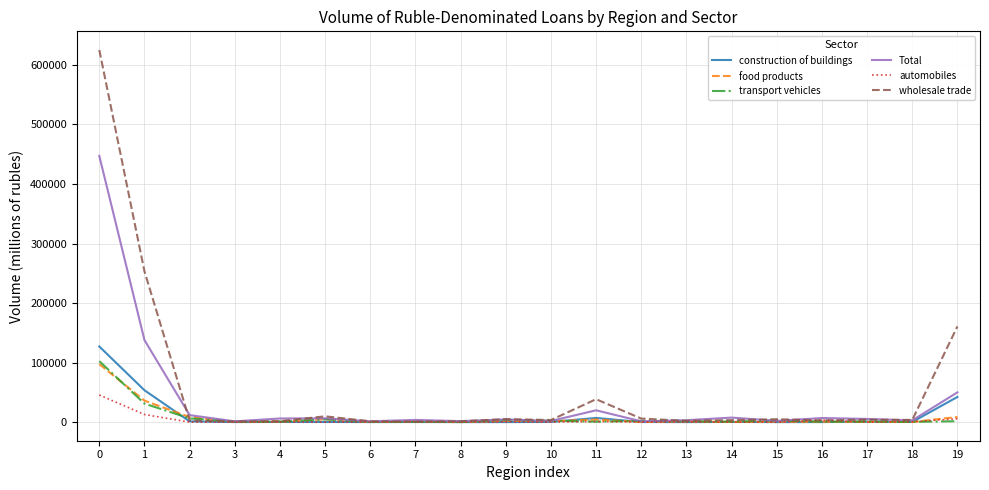

What is the maximum value shown in the chart?

625167